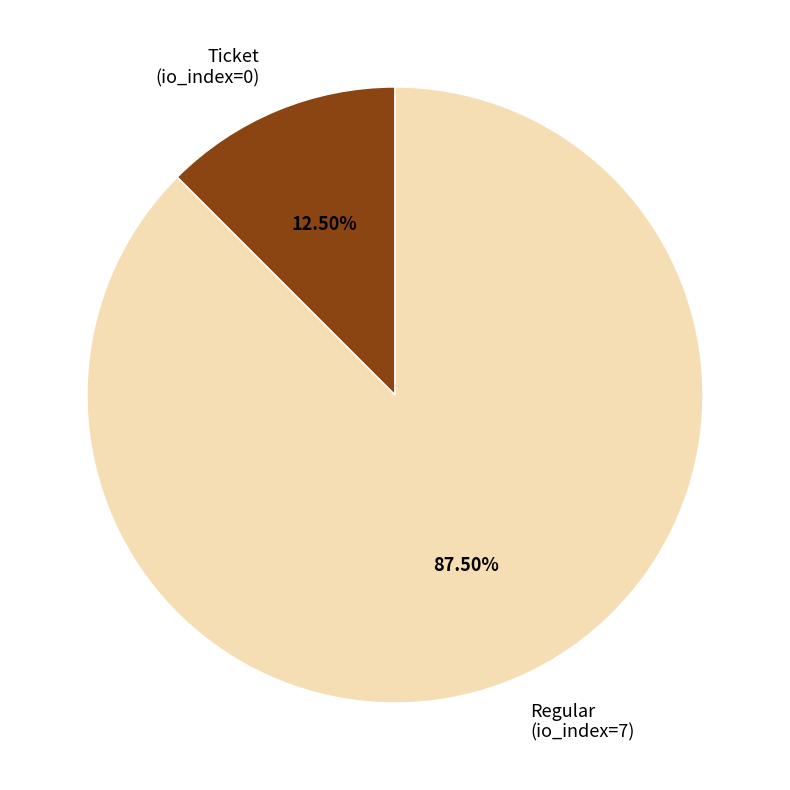

Count the number of slices in the pie.

2